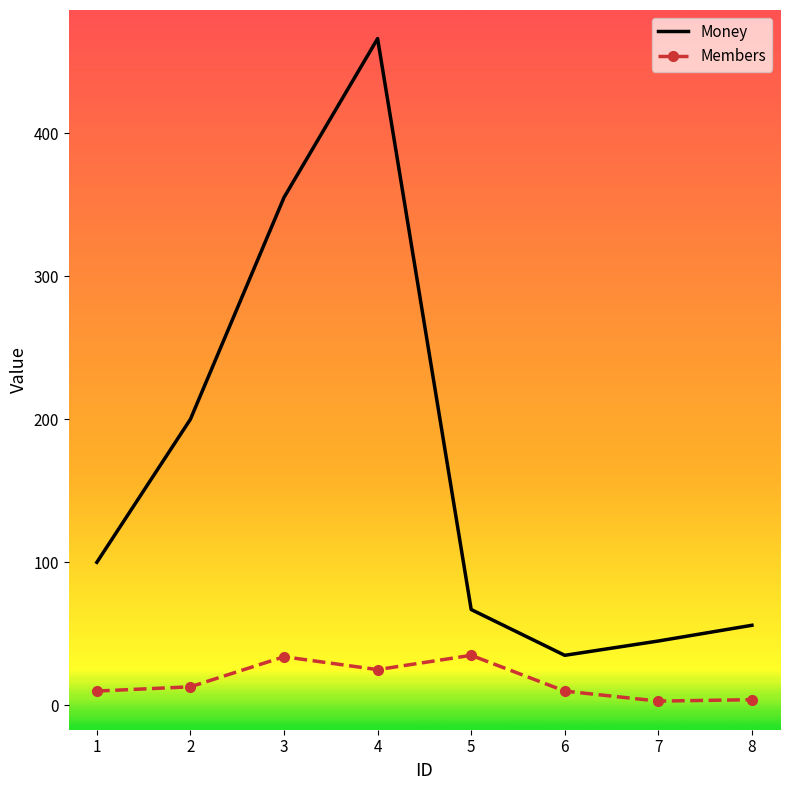

Count the number of categories in the chart.

8